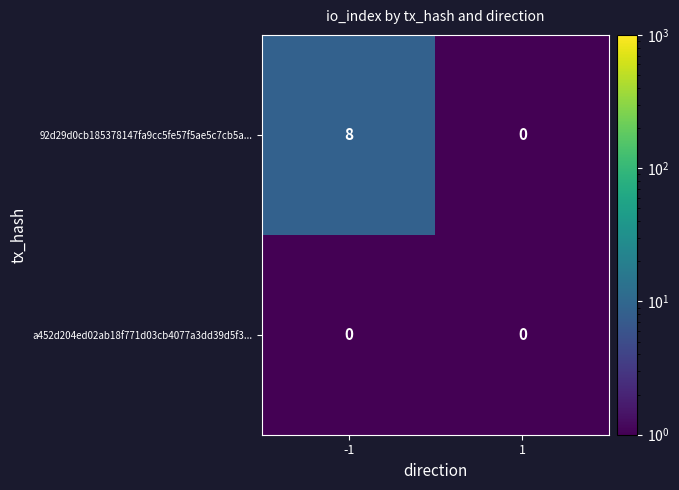

At which category does the chart reach its peak across all series?

-1